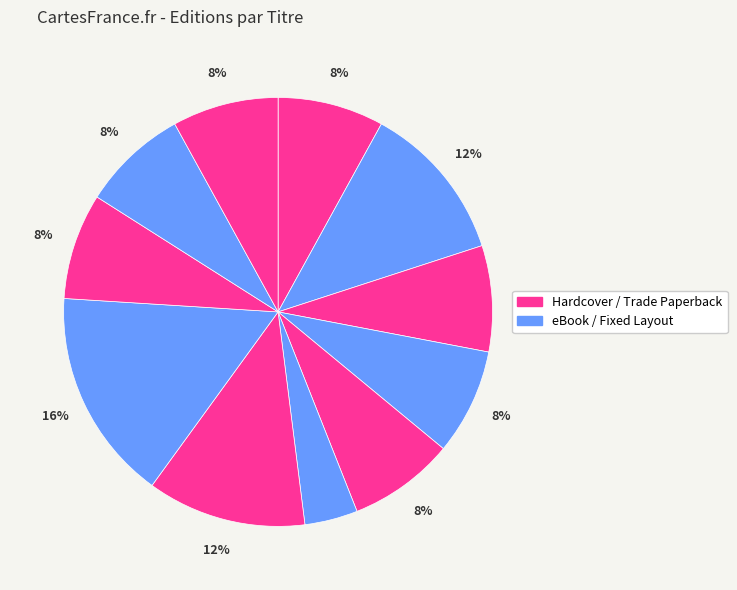

How many segments does this pie chart have?

11